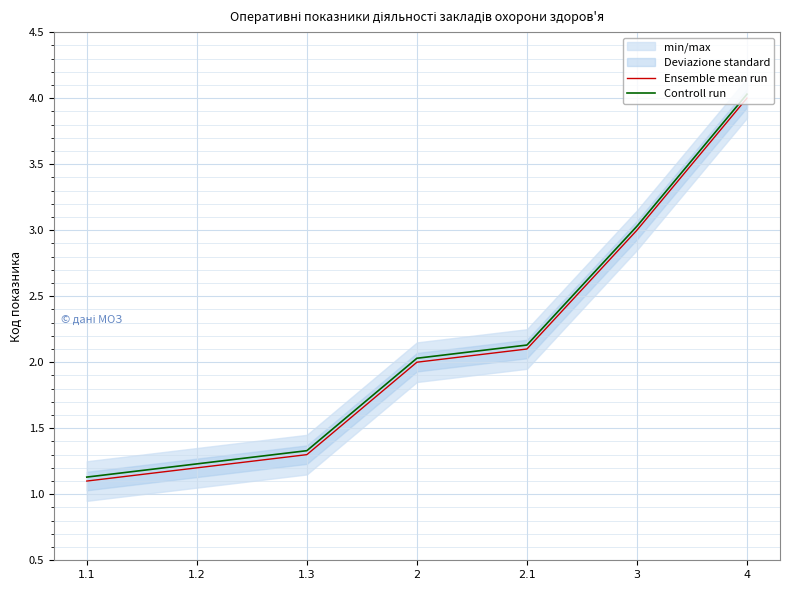

What is the sum of the Ensemble mean run values at 2.1 and 1.1?

3.2